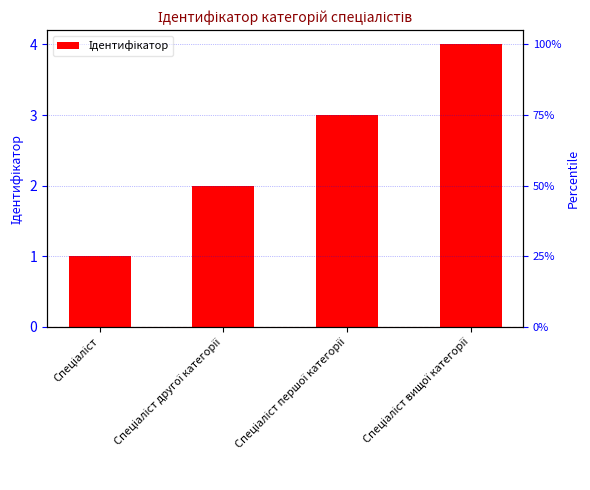

What is the difference between the values at Спеціаліст другої категорії and Спеціаліст вищої категорії?

2